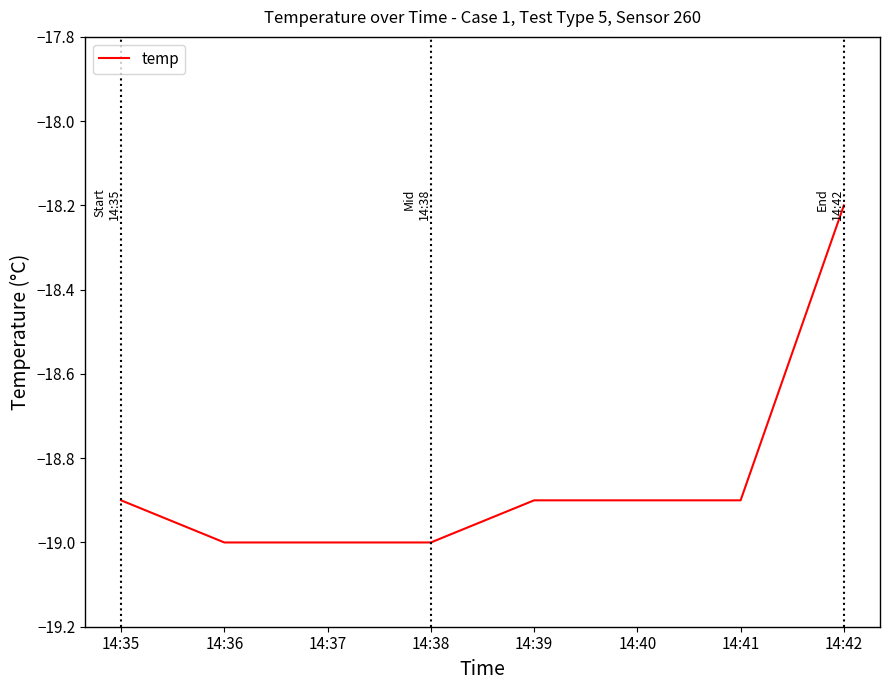

True or false: the data shows -19.0 at 14:37.

True